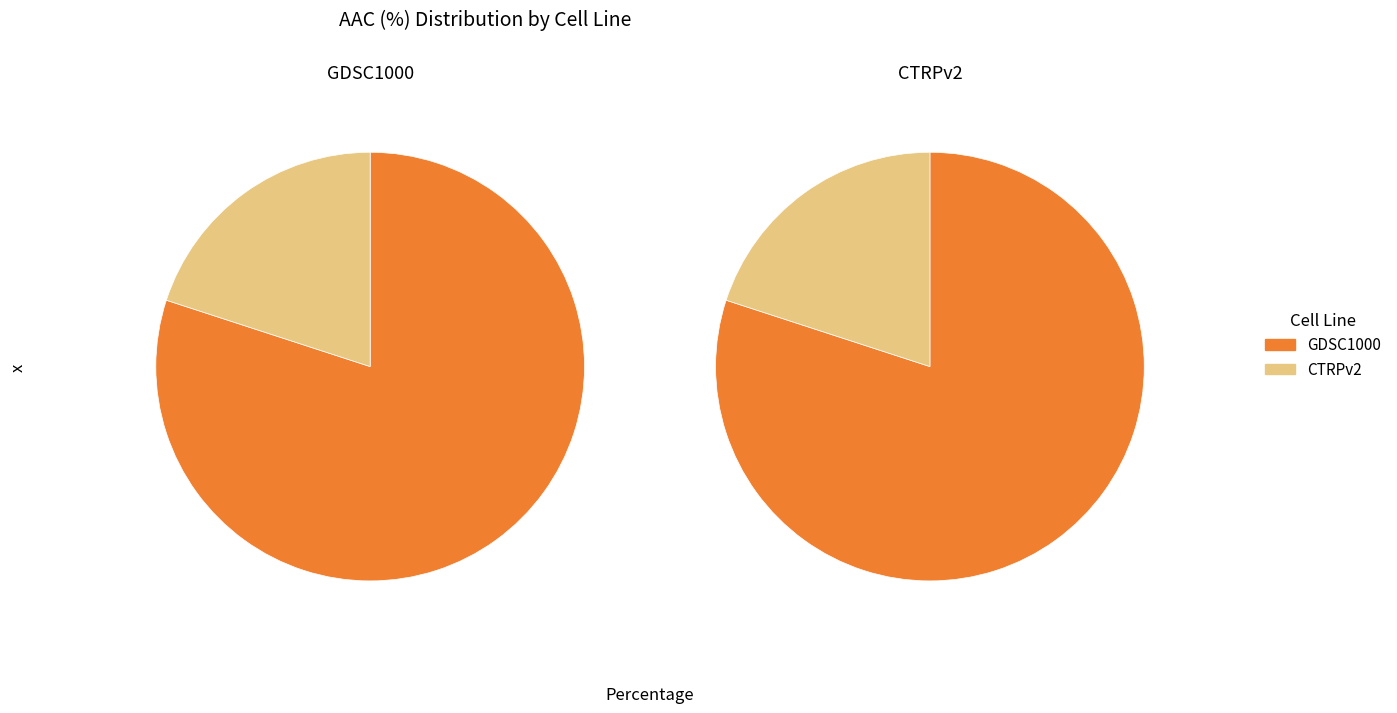

Which has a higher value, CTRPv2 or GDSC1000?

GDSC1000